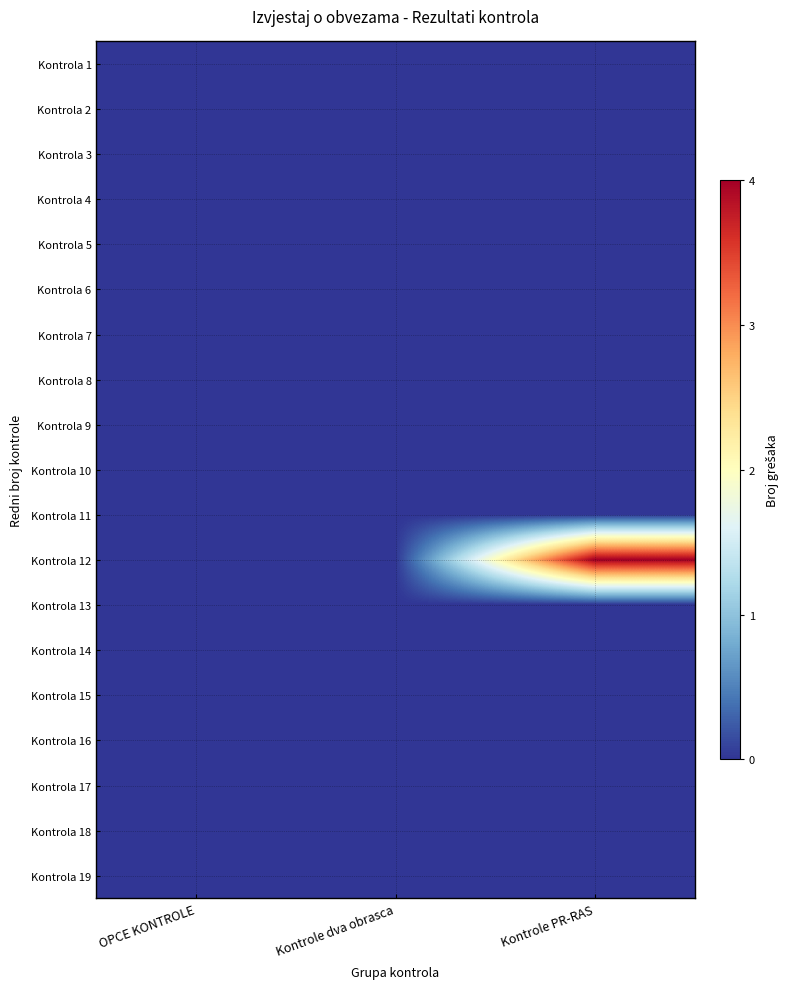

How many categories are shown in the chart?

3